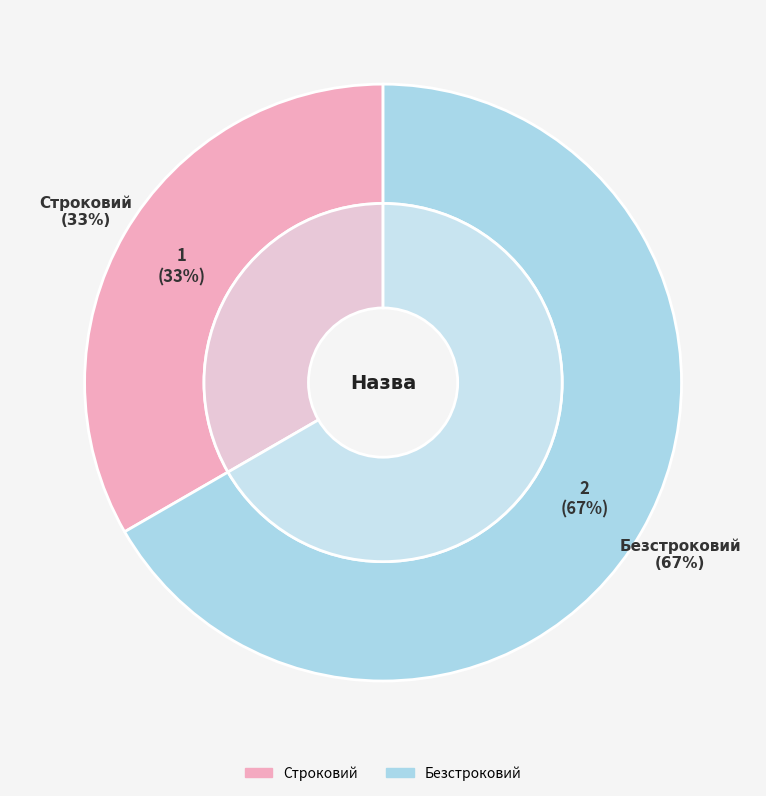

How many segments does this pie chart have?

2